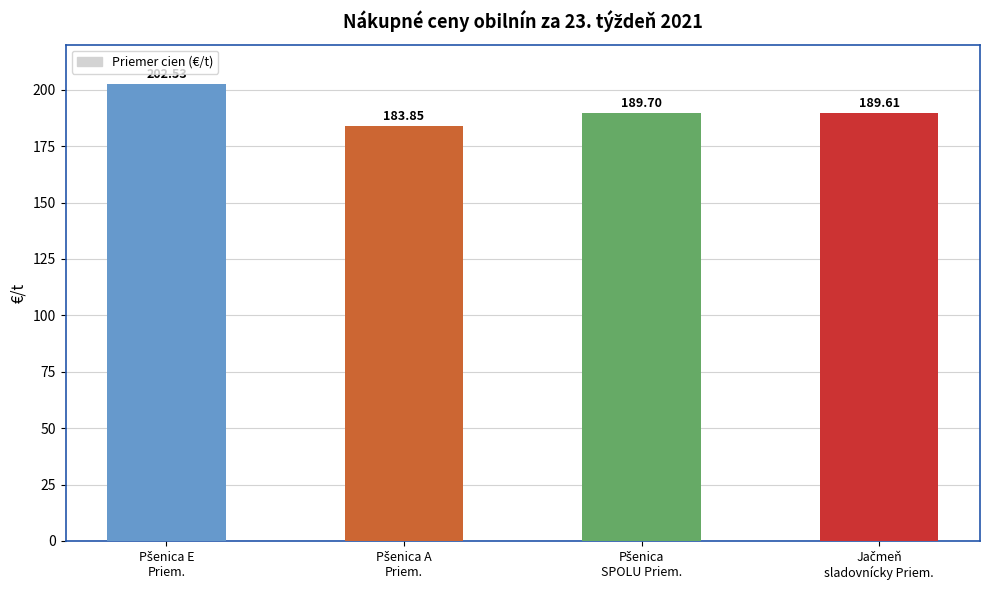

How many data points are less than 189?

1